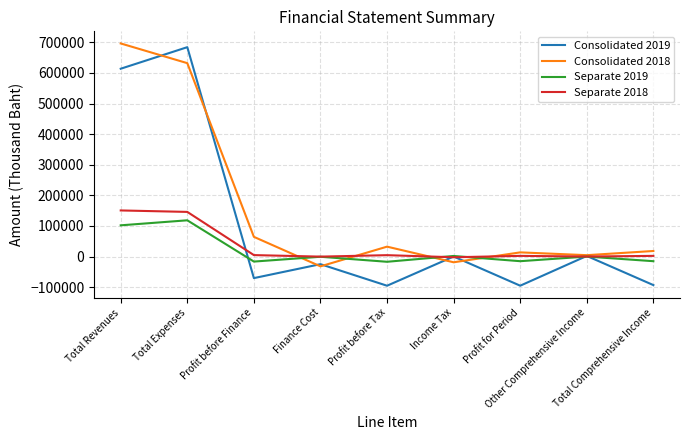

What is the sum of the Separate 2018 values at Profit for Period and Finance Cost?

2002